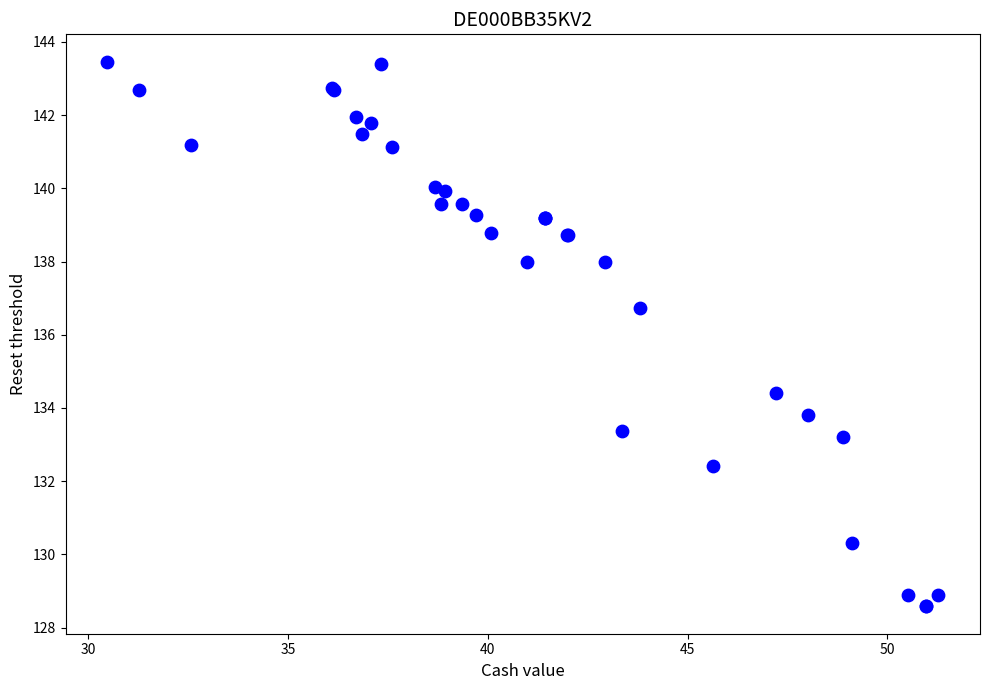

What Y value in the scatter plot is closest to 136?

136.7